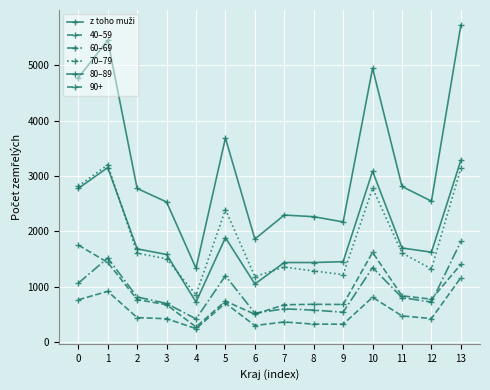

True or false: 80–89 and 60–69 cross at least once.

False